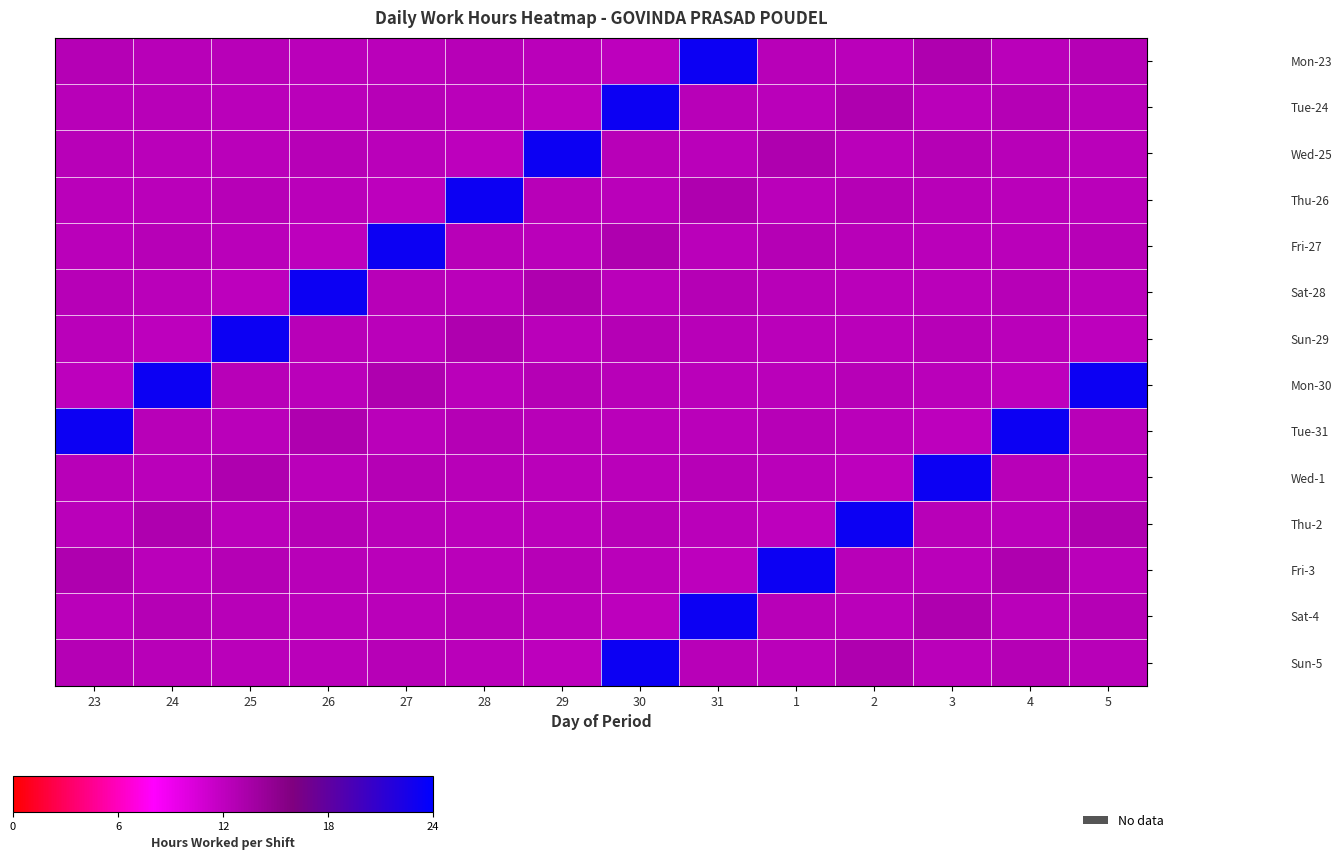

Rank the series at 29 from highest to lowest value.

Wed-25, Sat-28, Mon-30, Fri-3, Thu-26, Tue-31, Thu-2, Sun-29, Mon-23, Sat-4, Fri-27, Wed-1, Tue-24, Sun-5